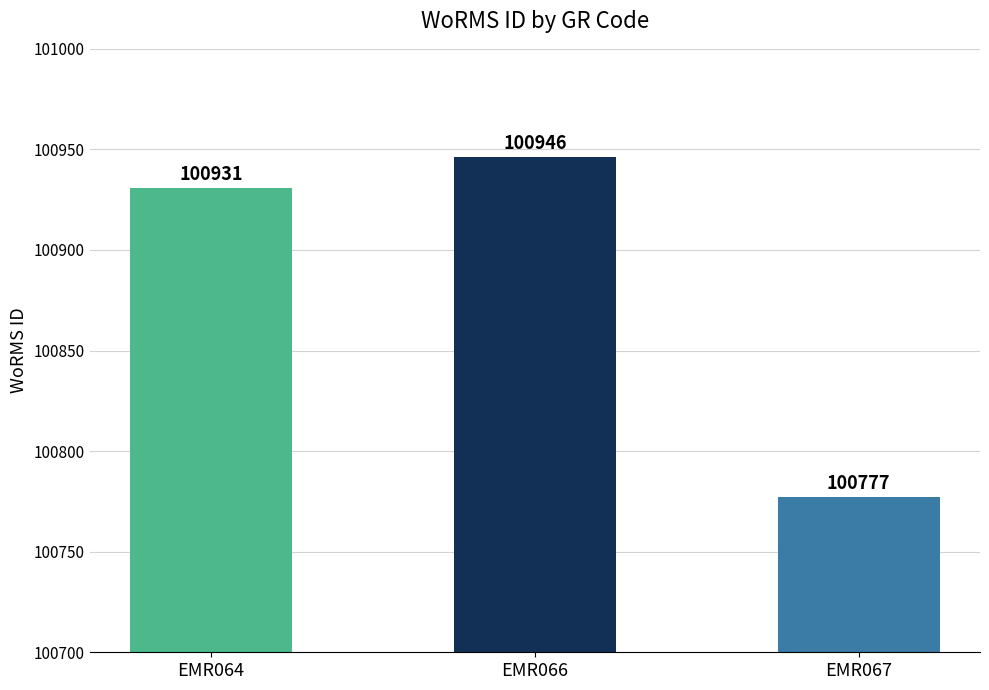

Reading left to right, what are all the values shown in this chart?

EMR064=100931	EMR066=100946	EMR067=100777